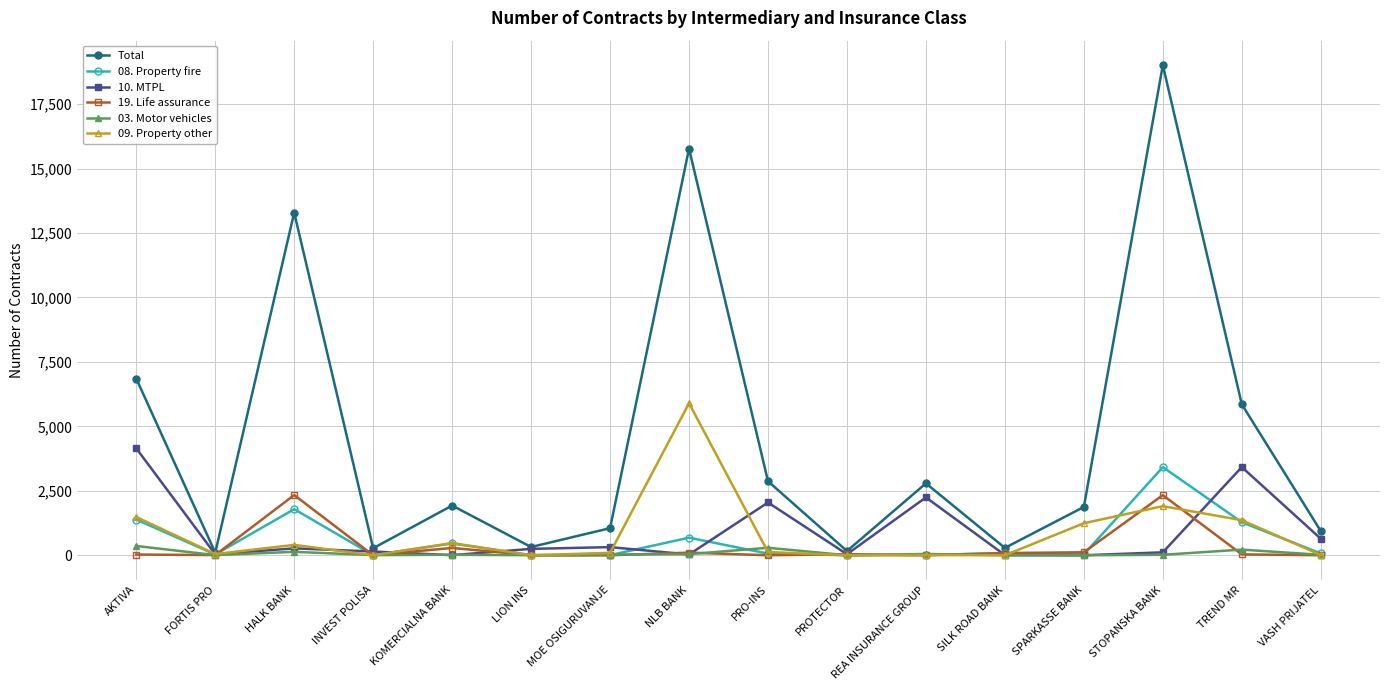

What are all the series names shown in the legend?

Total, 08. Property fire, 10. MTPL, 19. Life assurance, 03. Motor vehicles, 09. Property other